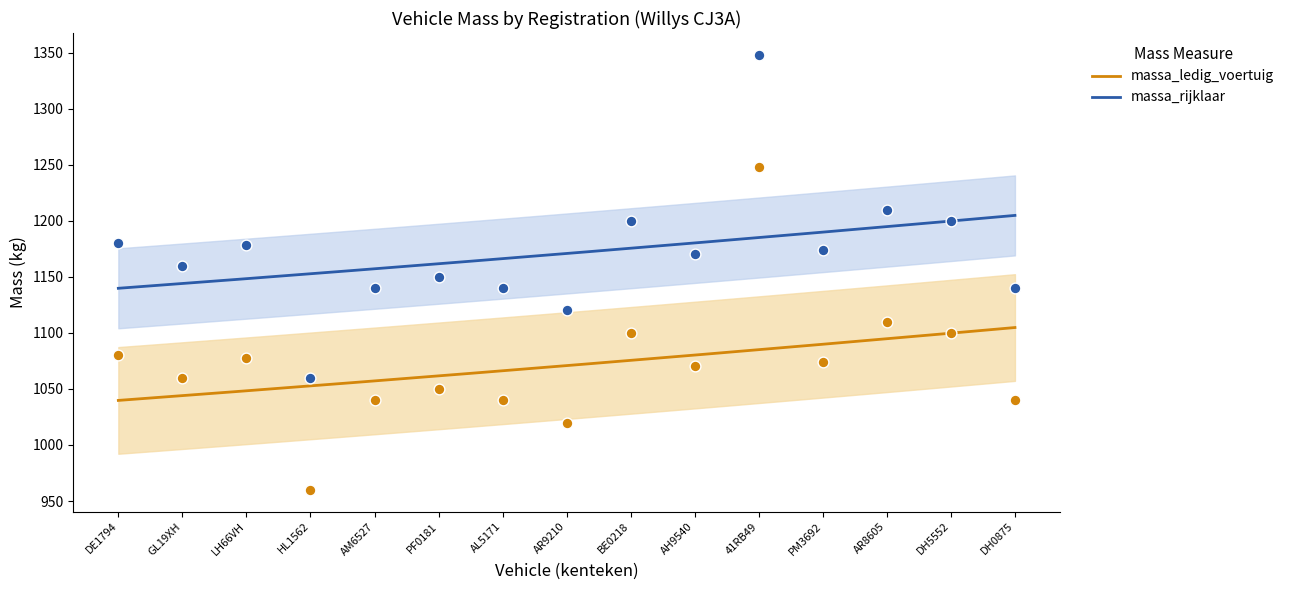

Is the value of massa_ledig_voertuig at HL1562 greater than the value of massa_rijklaar at 41RB49?

No